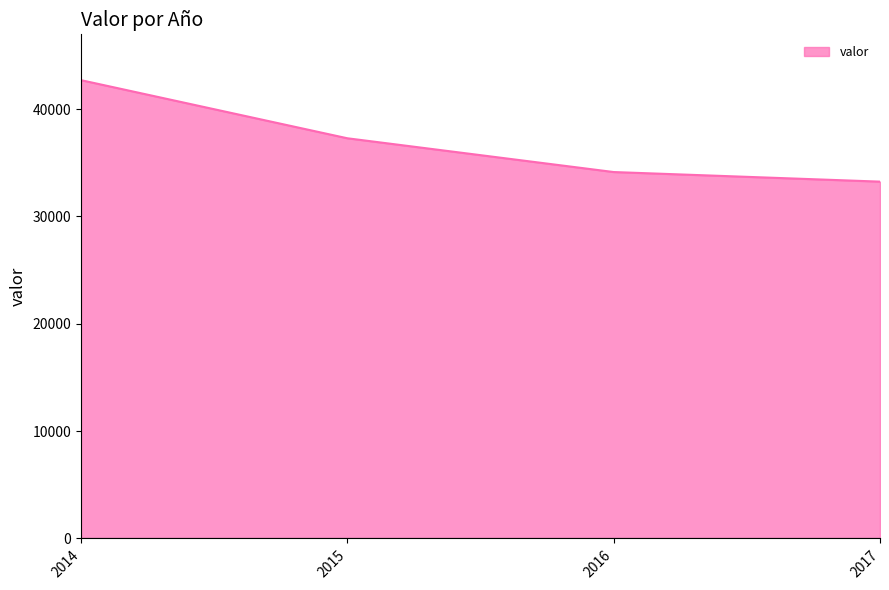

At which label is the value closest to 37967?

2015